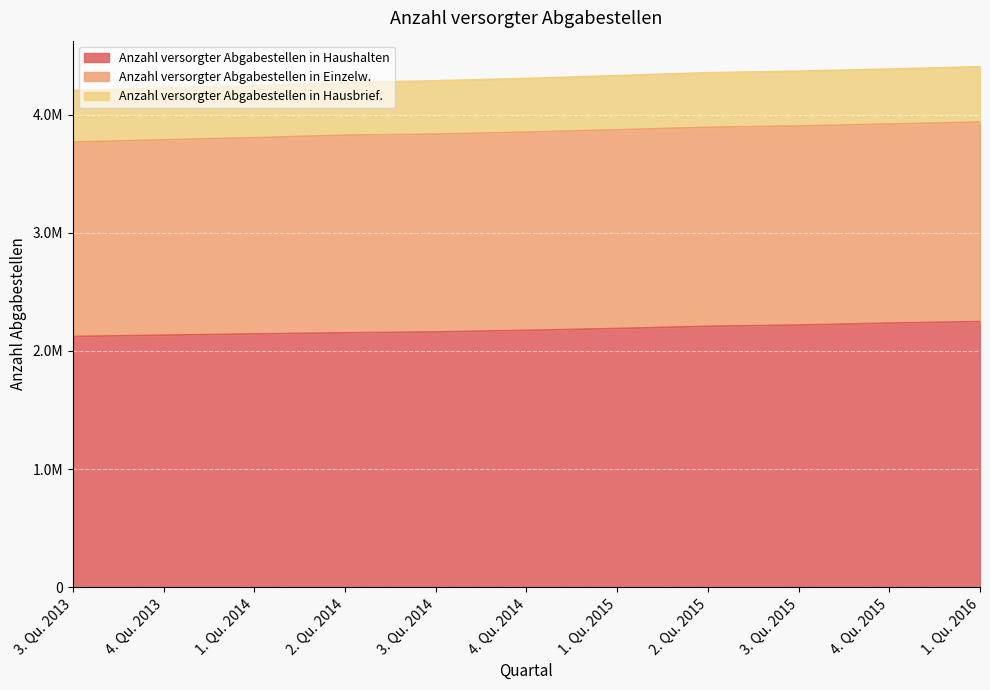

What is the maximum value shown in the chart?

4404915.8